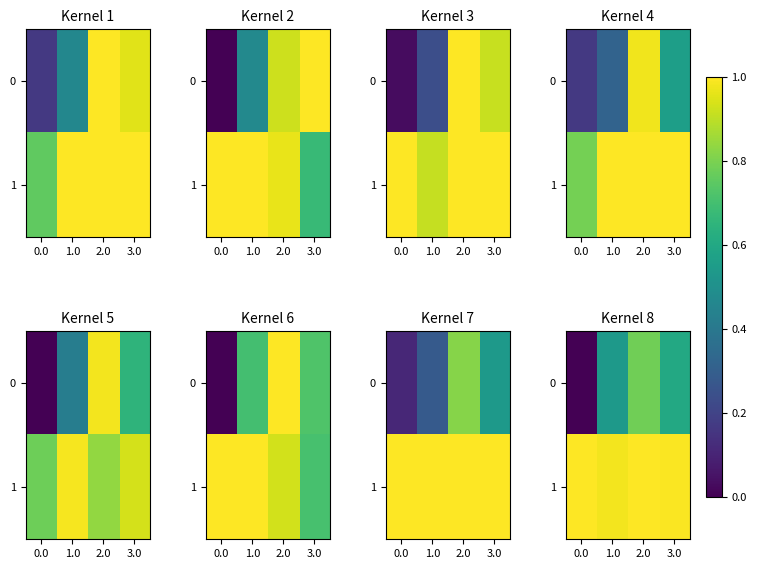

List the series in order of their peak value, highest first.

1, 0